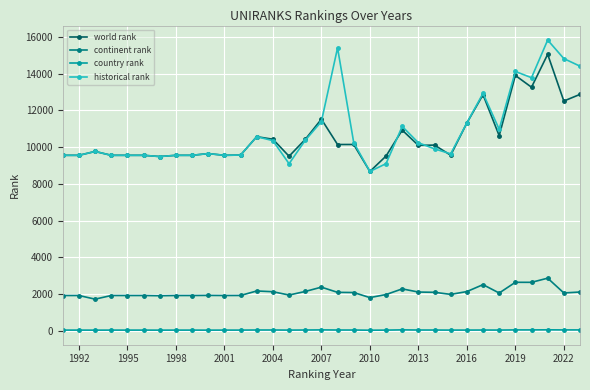

What is the minimum value for world rank?

8670